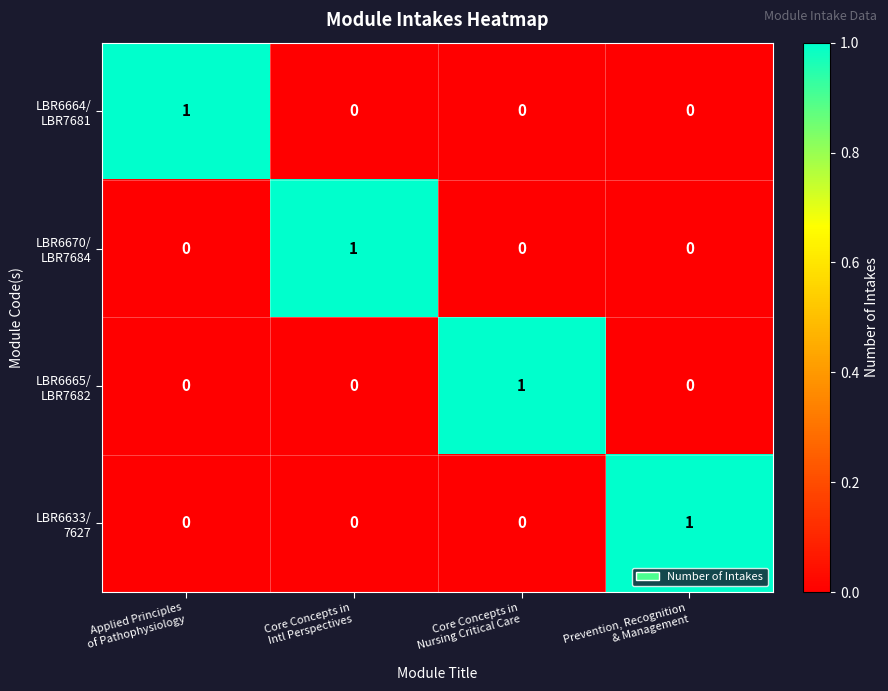

At how many categories does at least one series exceed 0?

4